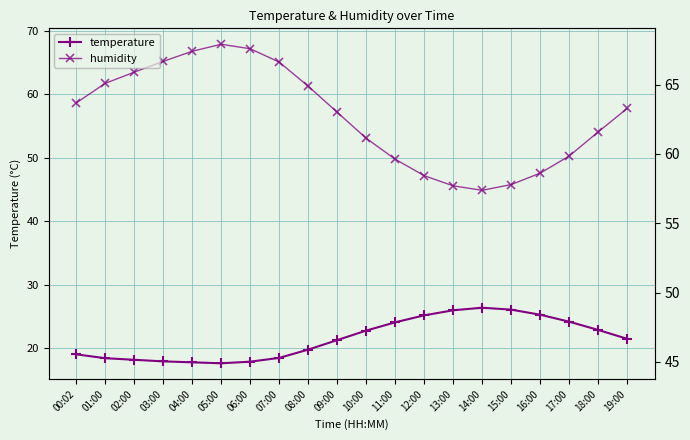

List the labels in order of temperature value, largest first.

14:00, 15:00, 13:00, 16:00, 12:00, 17:00, 11:00, 18:00, 10:00, 19:00, 09:00, 08:00, 00:02, 07:00, 01:00, 02:00, 03:00, 06:00, 04:00, 05:00